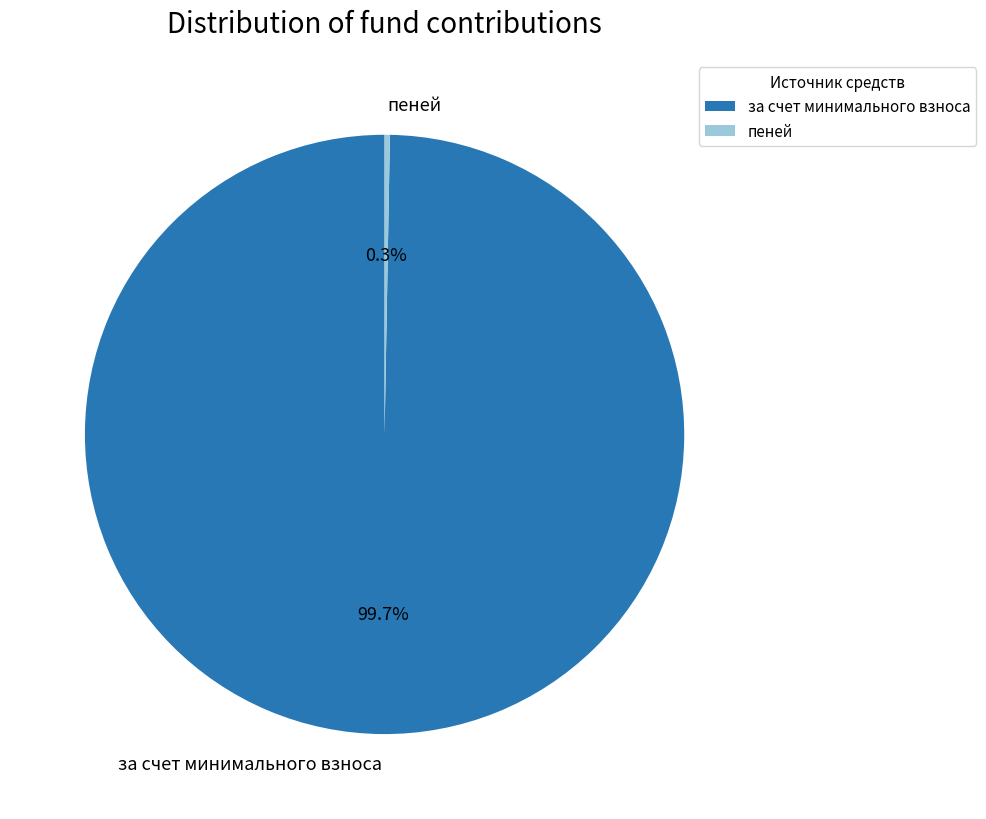

Rank the categories by value from highest to lowest.

за счет минимального взноса, пеней